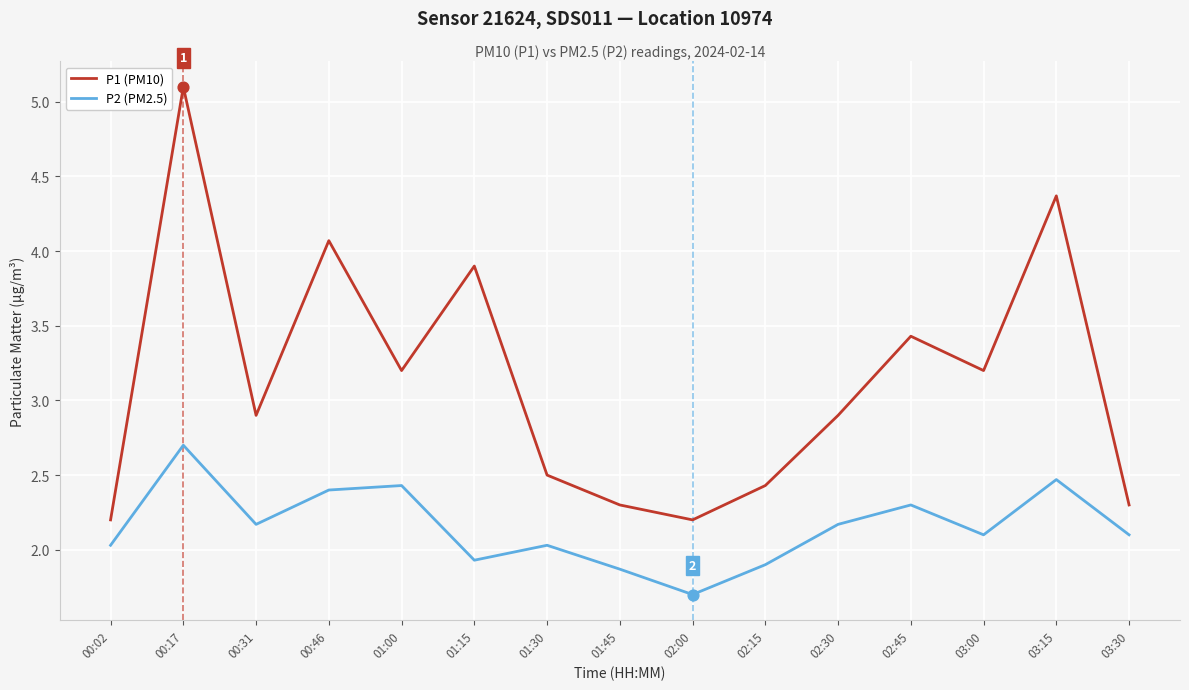

Is the value of P2 (PM2.5) at 01:00 greater than the value of P1 (PM10) at 01:15?

No